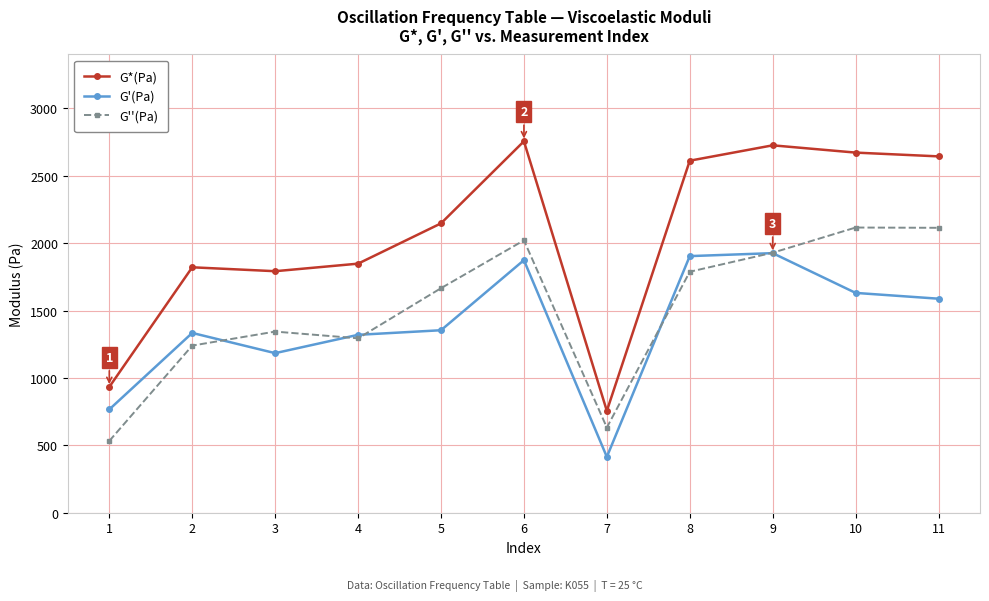

True or false: G'(Pa) has a value of 2981.1 at 8.

False